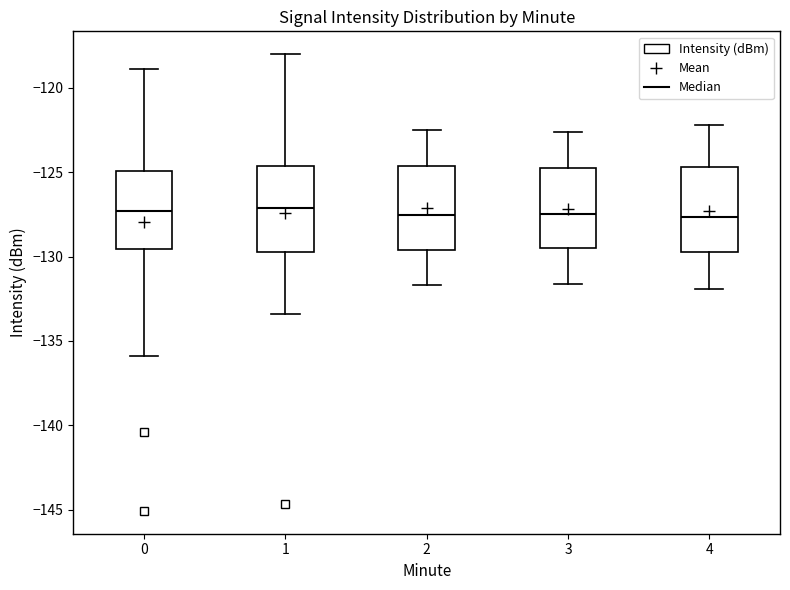

Reading left to right, read every box against the y-axis: the position of its median line, the range the box covers, and the ends of its whiskers. The values are not printed on the chart, so give them approximately, as read against the axis.

0: median -127.5, box -129.5 to -125.0, whiskers -136.0 to -119.0
1: median -127.0, box -129.5 to -124.5, whiskers -133.5 to -118.0
2: median -127.5, box -129.5 to -124.5, whiskers -131.5 to -122.5
3: median -127.5, box -129.5 to -124.5, whiskers -131.5 to -122.5
4: median -127.5, box -129.5 to -124.5, whiskers -132.0 to -122.0